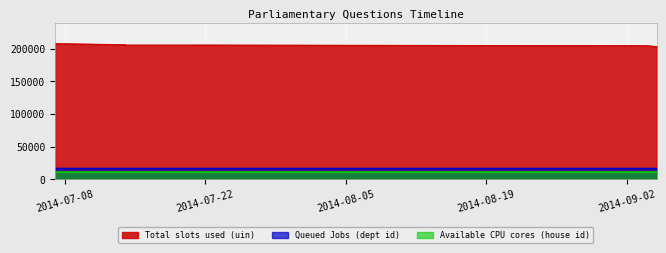

Count the number of categories in the chart.

10